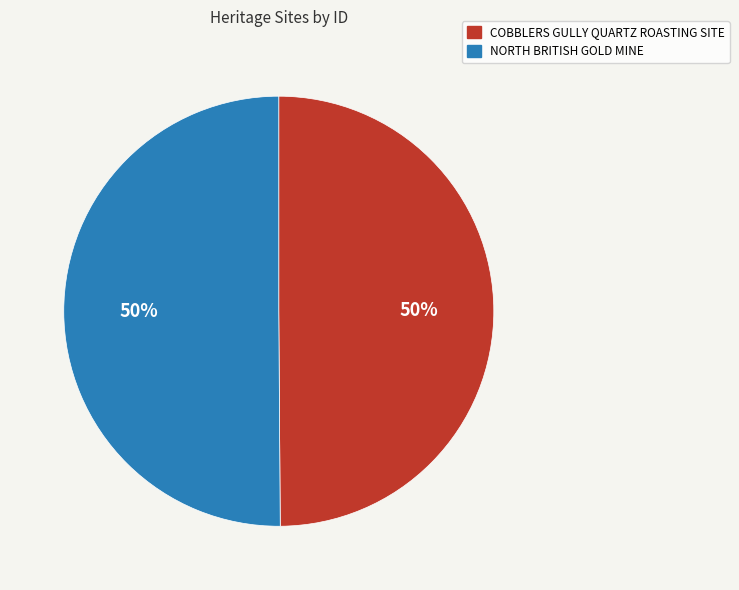

Approximately how many times larger is the value at NORTH BRITISH GOLD MINE compared to COBBLERS GULLY QUARTZ ROASTING SITE?

1.0